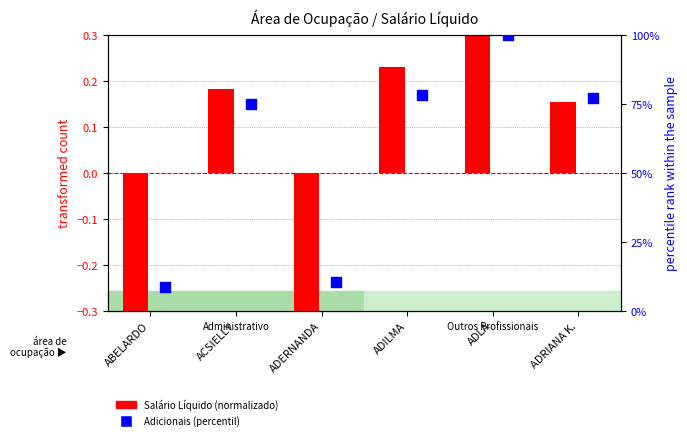

Is the value of Salário Líquido (normalizado) at ACSIELLY greater than the value of Adicionais (percentil) at ABELARDO?

No